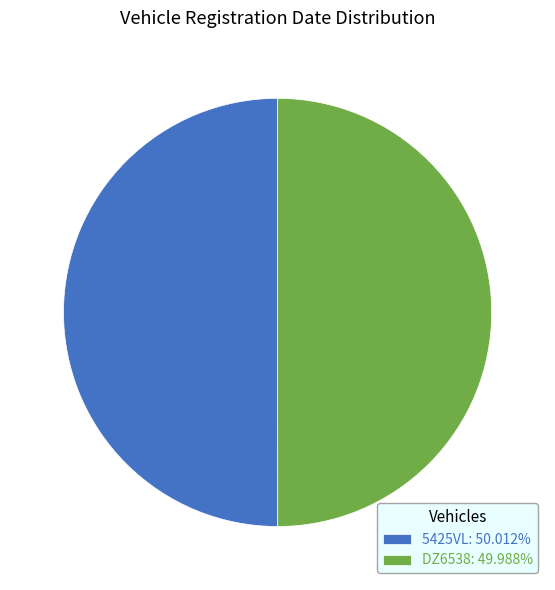

True or false: DZ6538 accounts for 50% of the total.

True